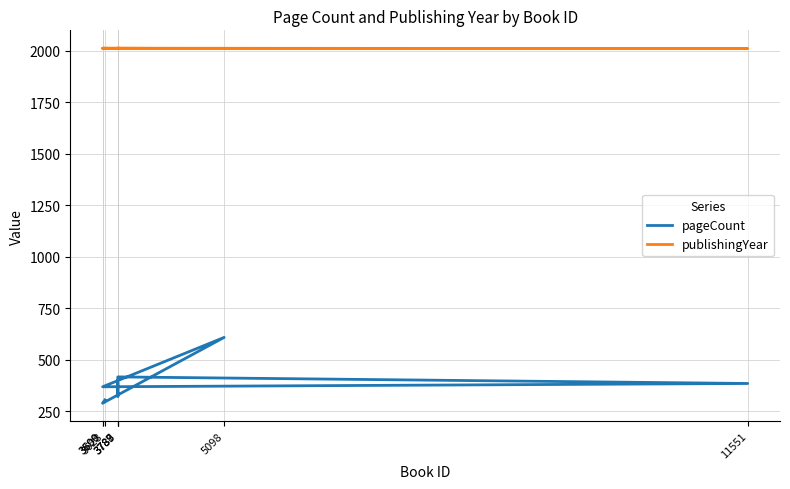

Reading left to right, what are all the values shown in this chart?

pageCount: 304	288	608	368	384	416	320	384
publishingYear: 2013	2013	2012	2013	2012	2013	2014	2014